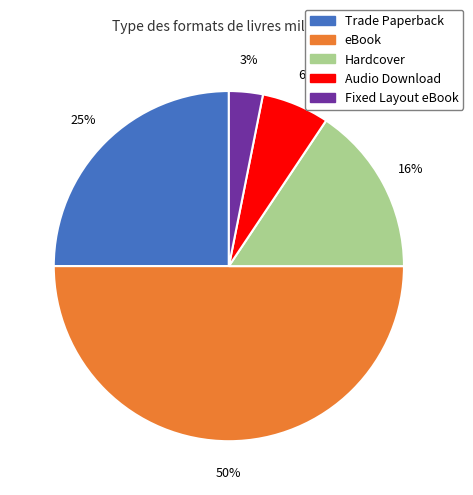

To the nearest percent, what percentage of the pie is Hardcover?

16%